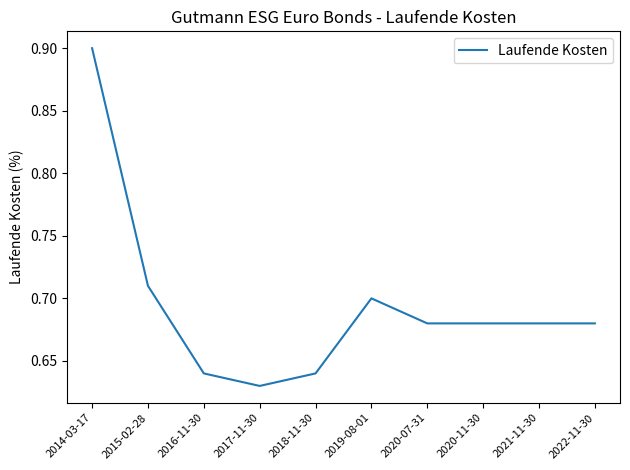

How many categories are shown in the chart?

10